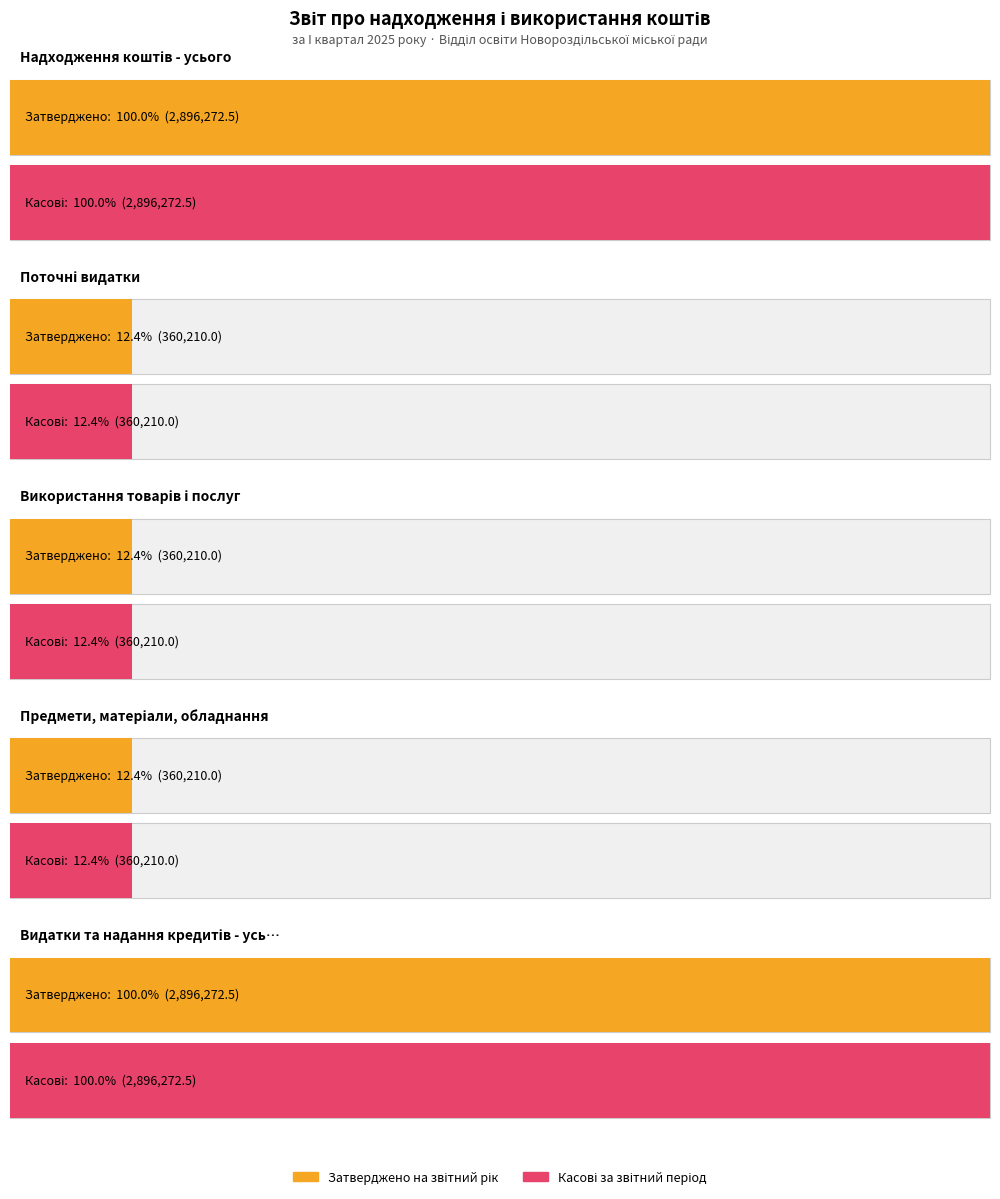

Is it true that Затверджено на звітний рік equals 1570290.7 at Надходження коштів - усього?

False